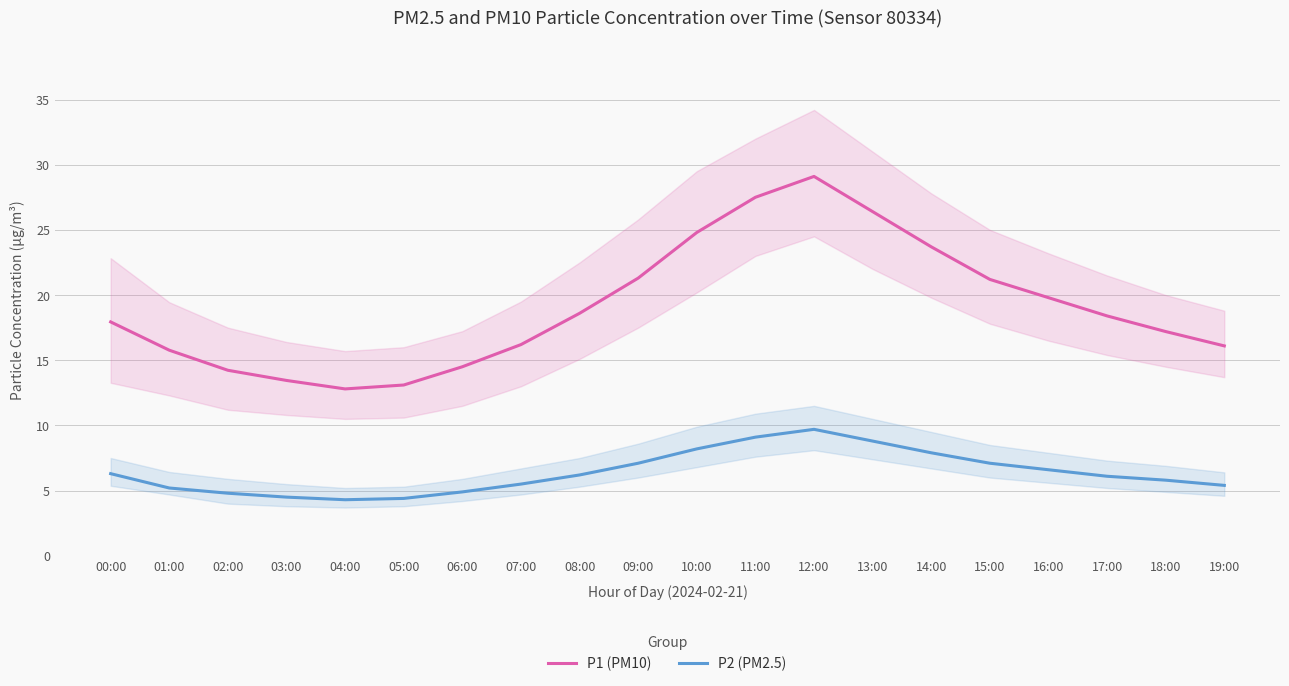

What is the label of the 11th point from the left?

10:00